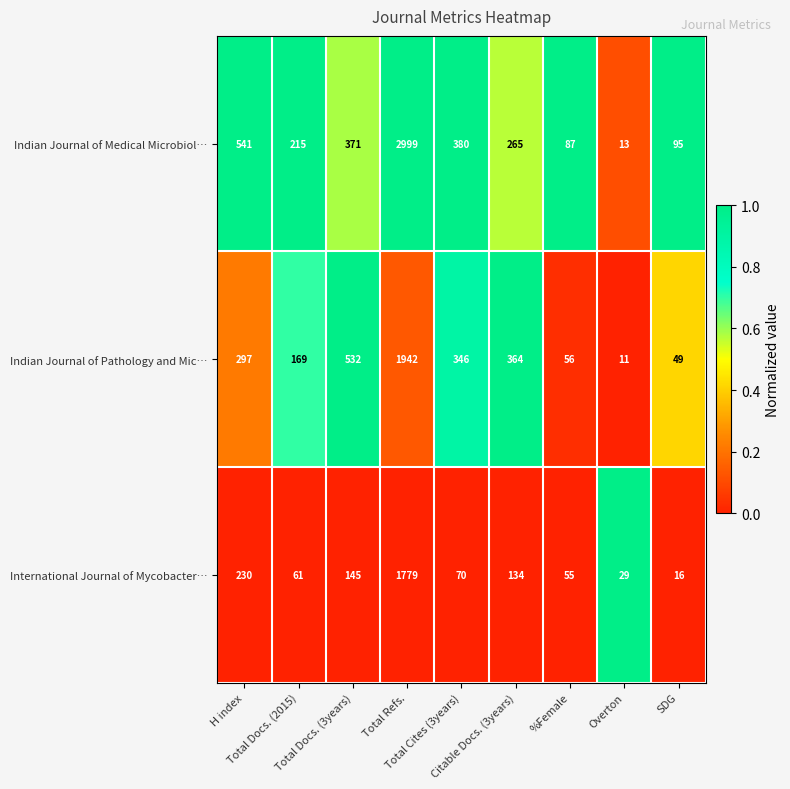

What is the sum of all Indian Journal of Pathology and Mic… values?

3766